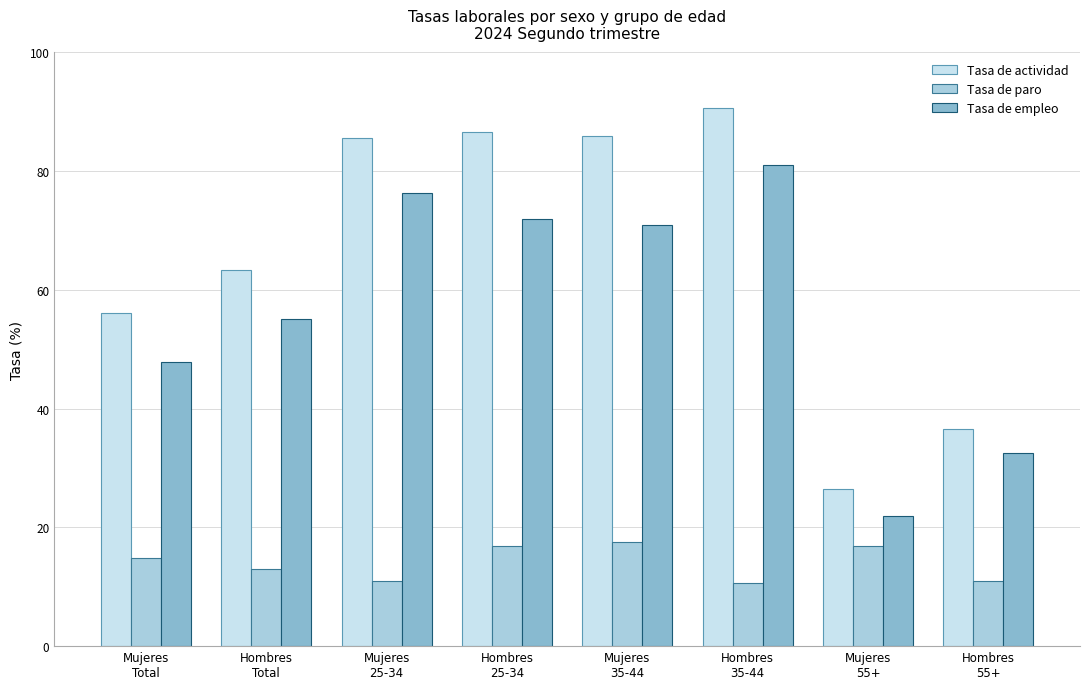

At how many categories does at least one series exceed 62?

5